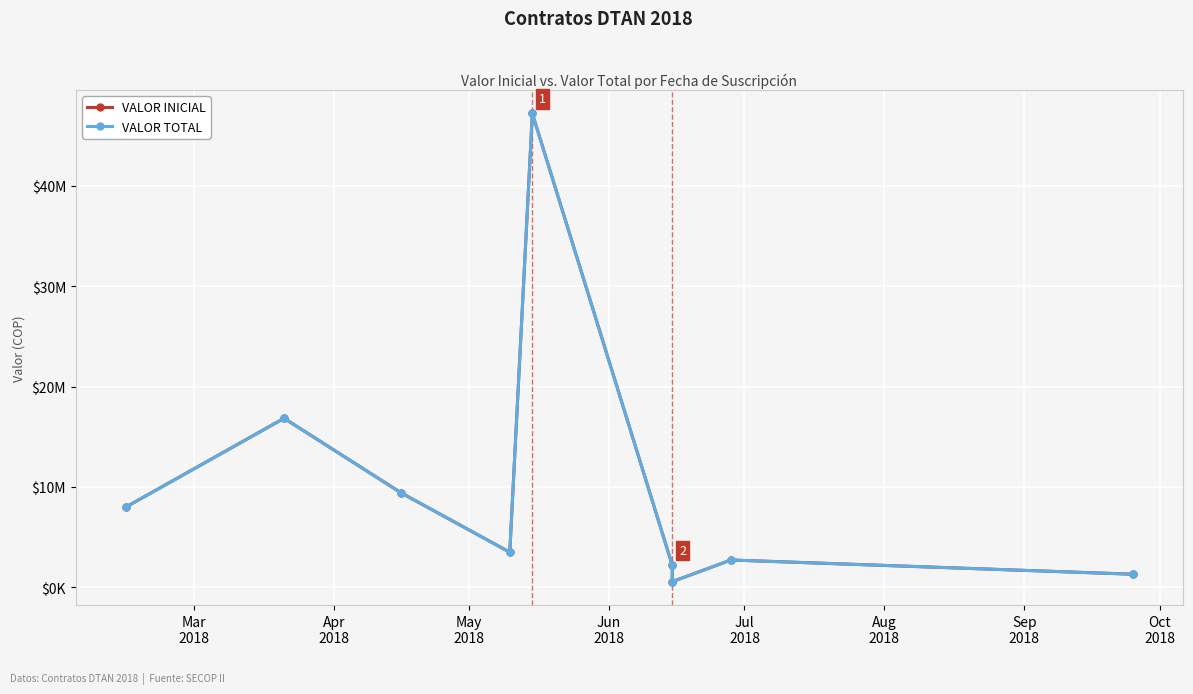

True or false: VALOR TOTAL and VALOR INICIAL cross at least once.

False